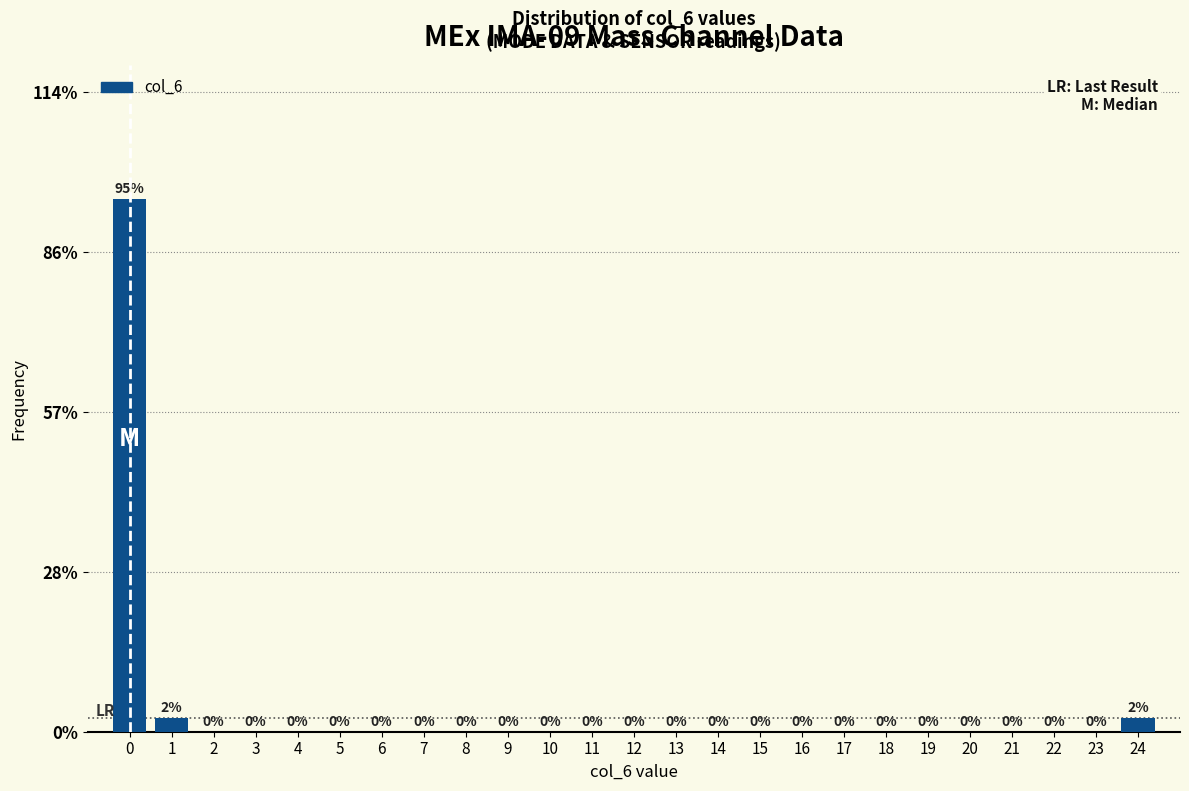

The chart shows a value of 0.0 at 6. True or false?

True